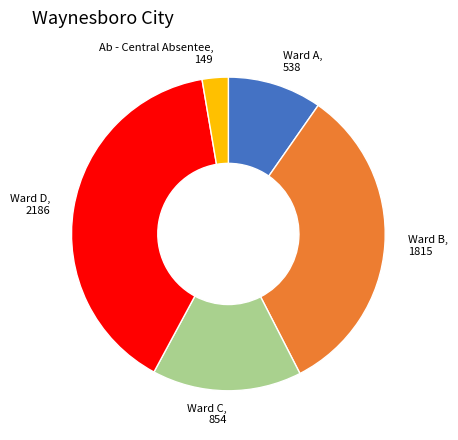

Which slice is the largest?

Ward D